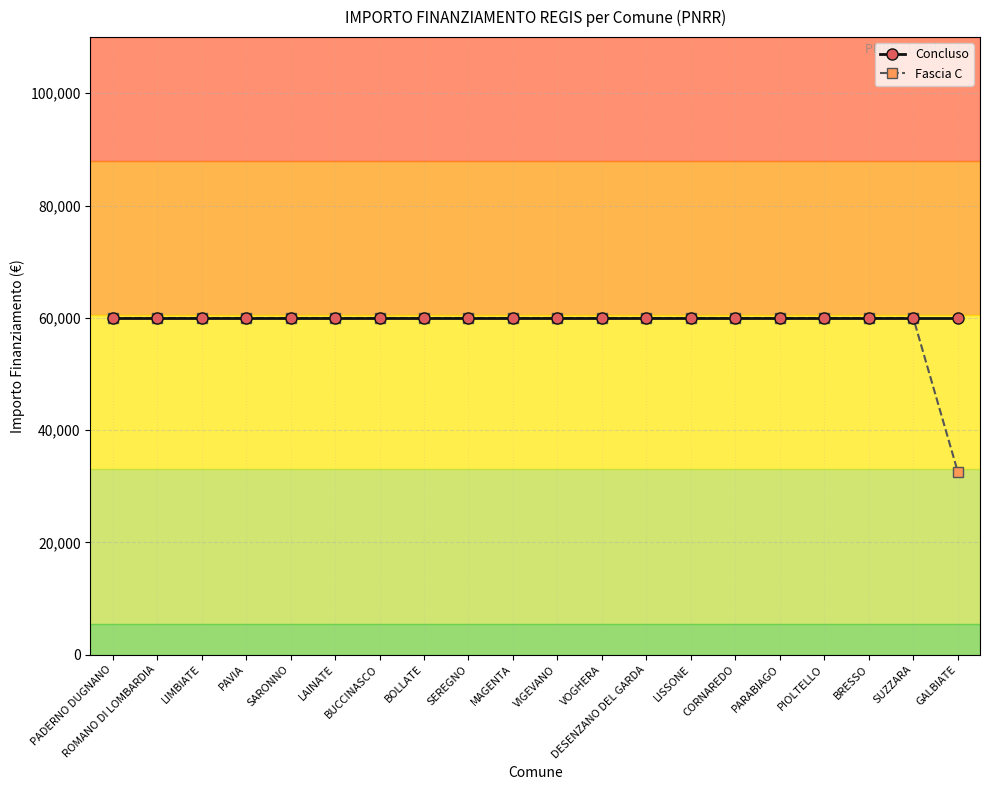

What is the total value across all series at PADERNO DUGNANO?

119932